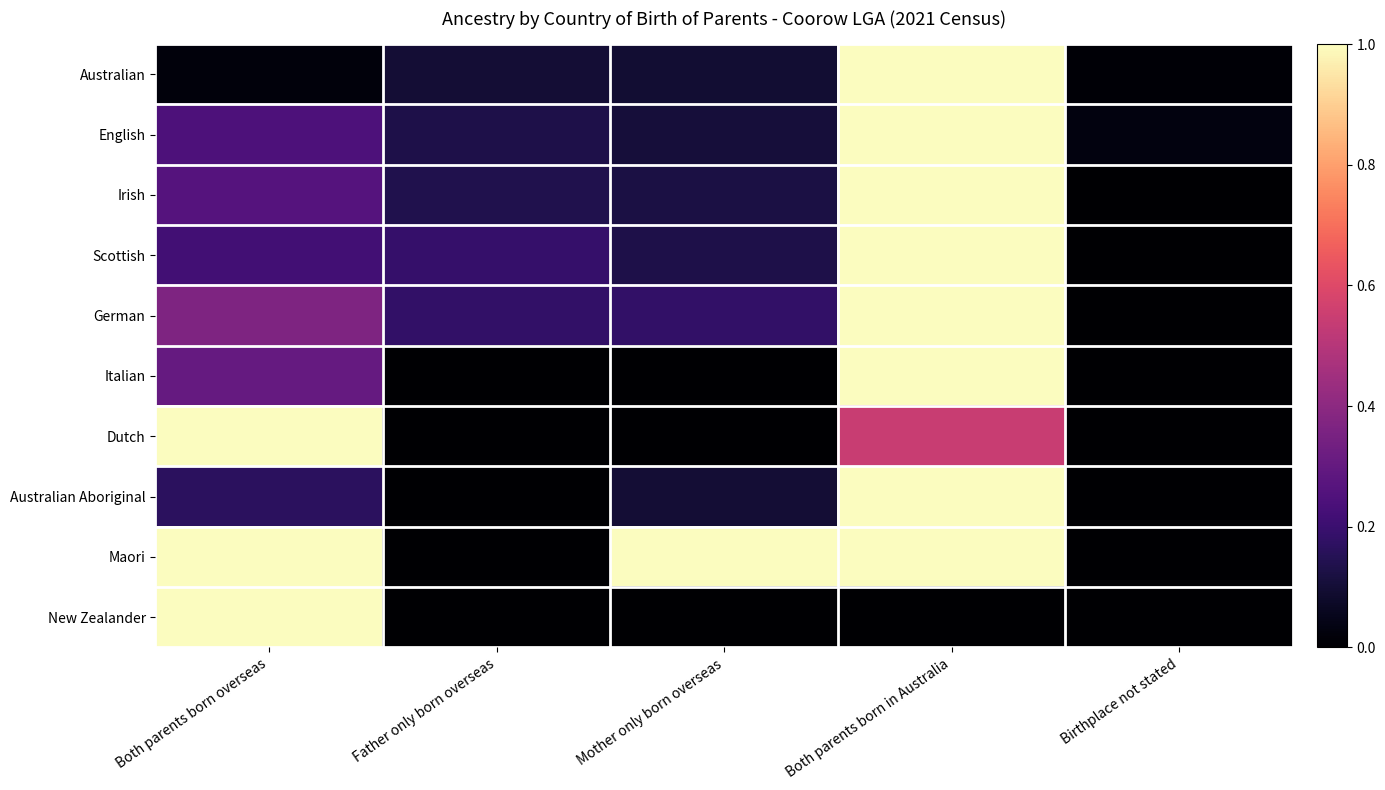

Which series has the largest range (max minus min)?

Irish